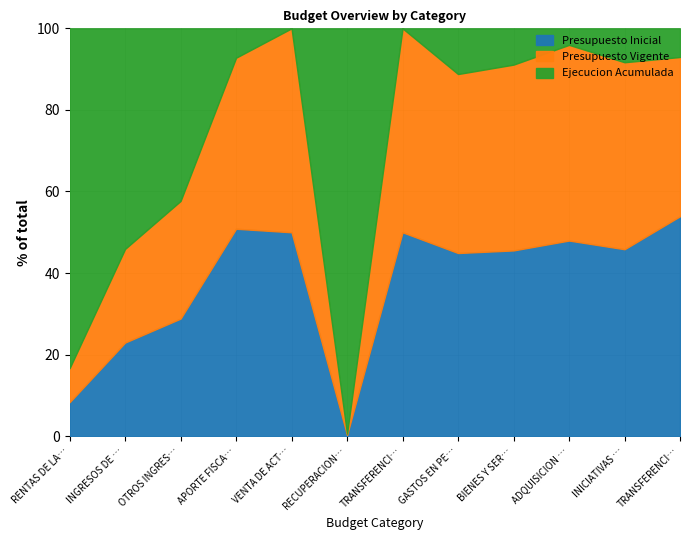

How many categories are shown in the chart?

12